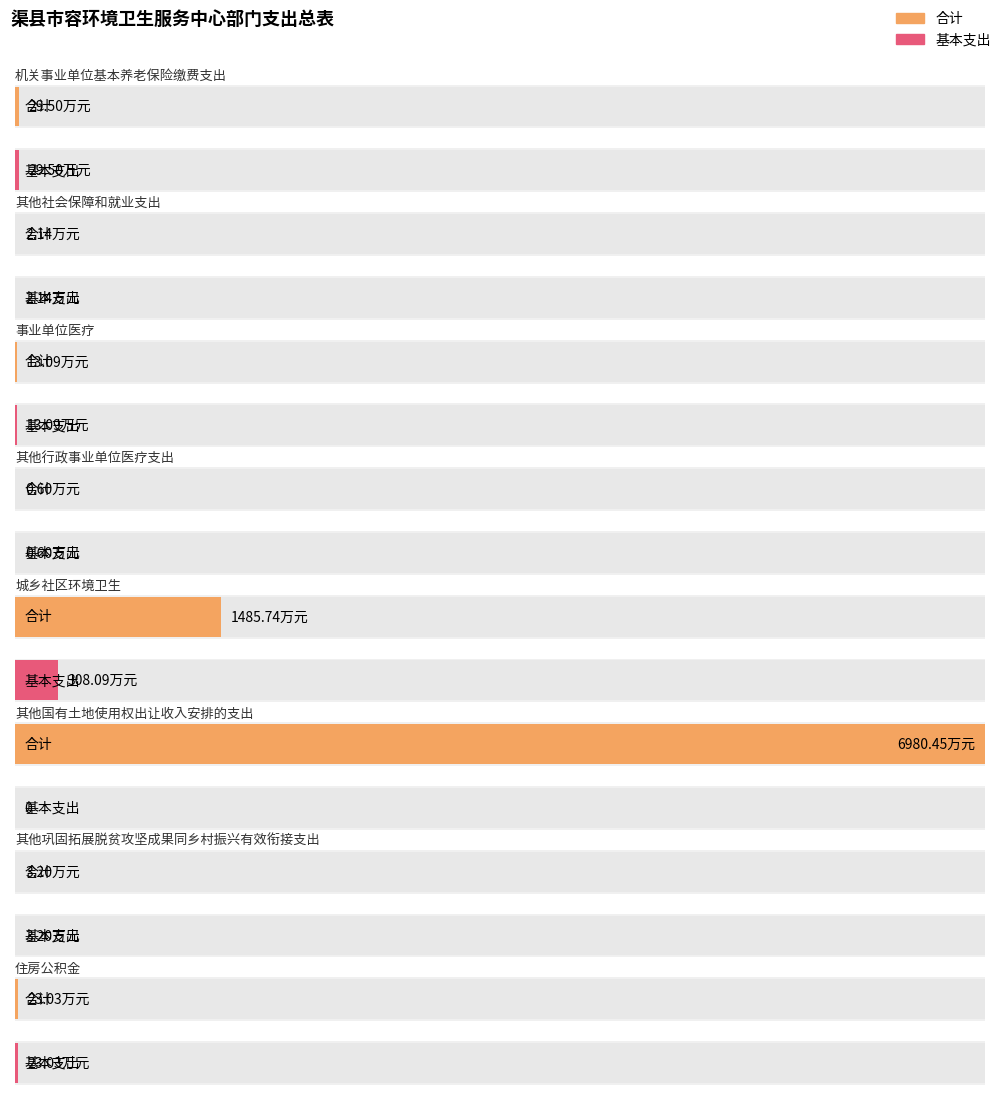

Are the bars grouped side by side (vs. stacked)?

Yes